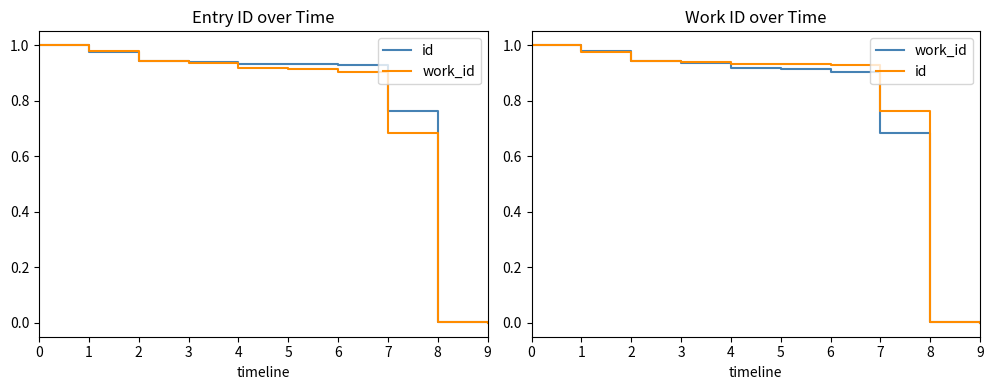

What is the greatest value displayed?

1.0